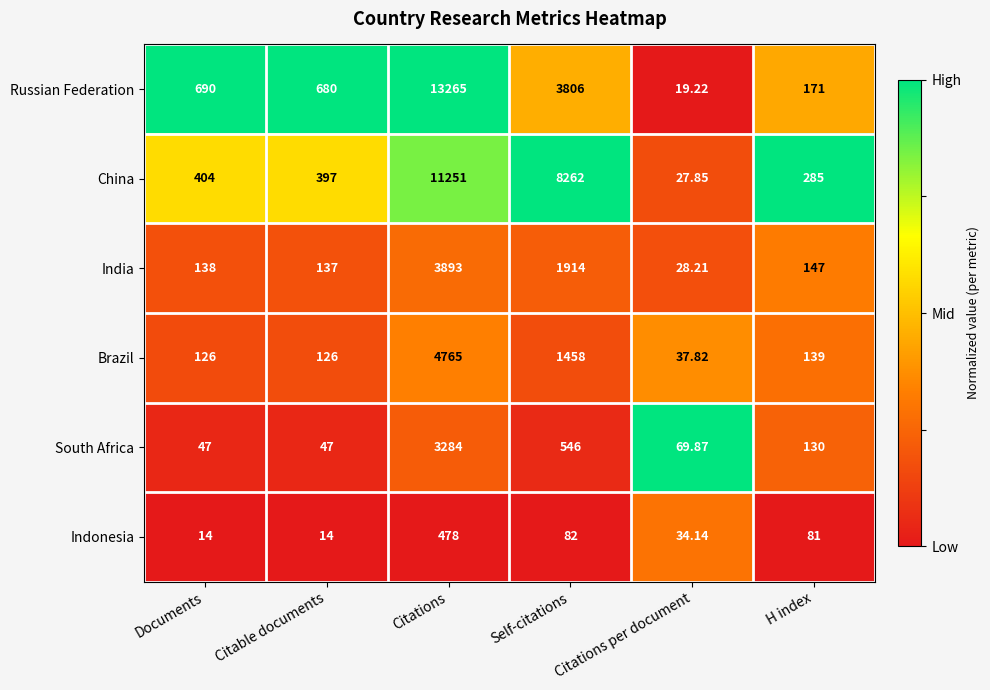

Which label corresponds to the largest value in the chart?

Citations